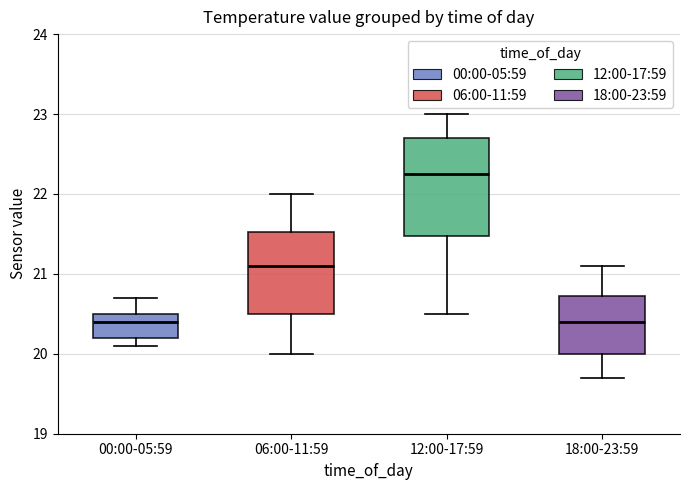

Where is the upper edge of the box for 12:00-17:59 on the y-axis? The values are not printed on the chart, so give them approximately, as read against the axis.

22.7